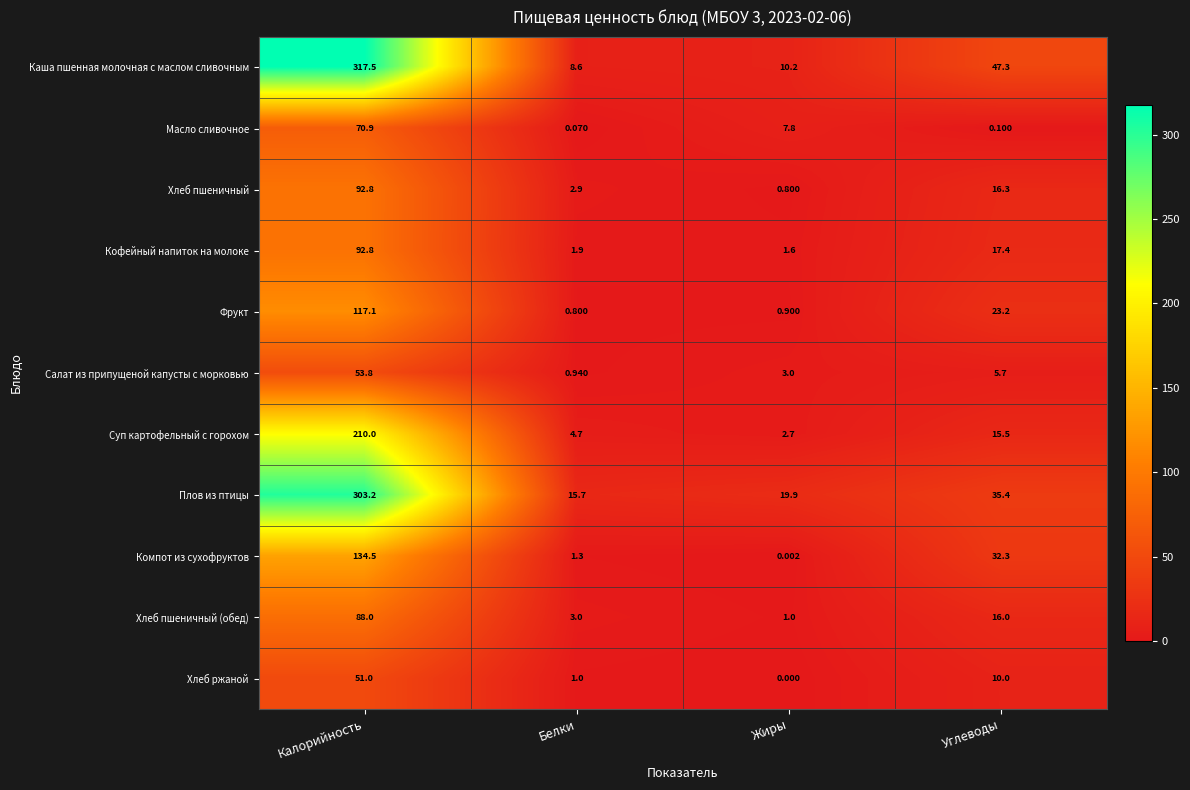

Which category has the highest value in the Масло сливочное series?

Калорийность